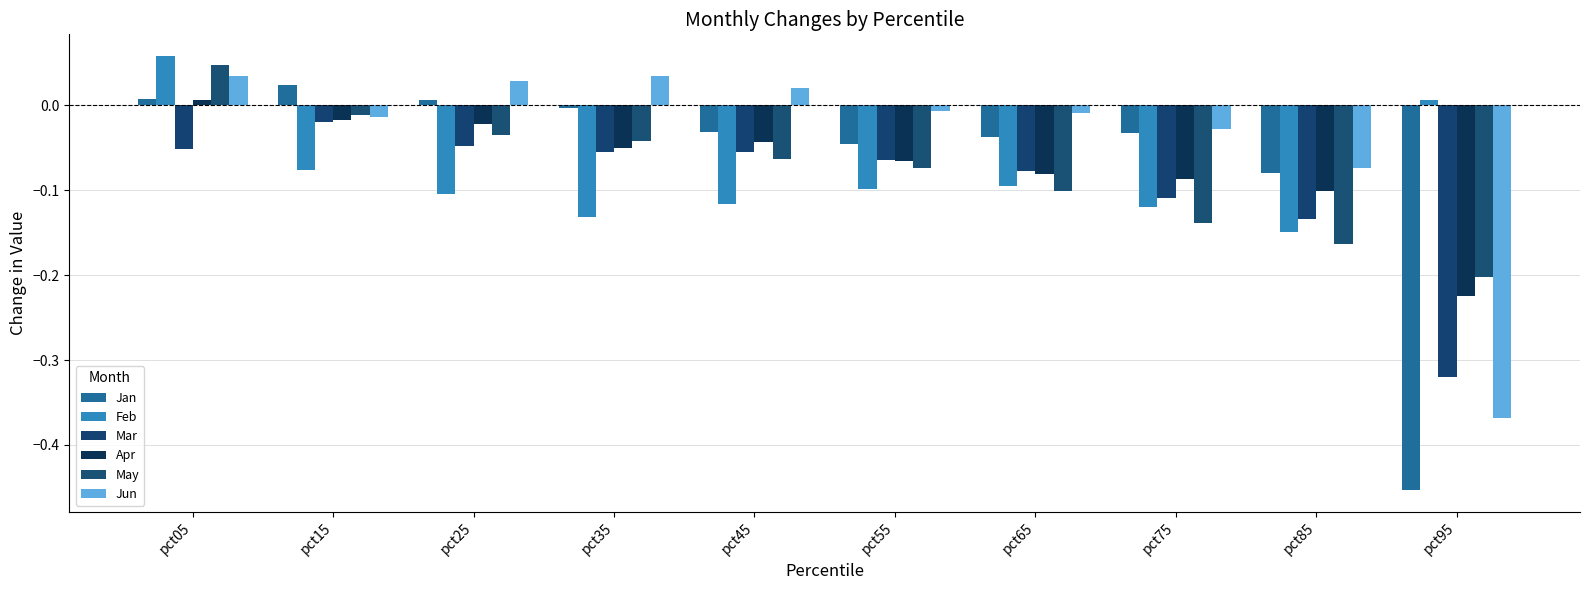

How many data points does each series have?

10